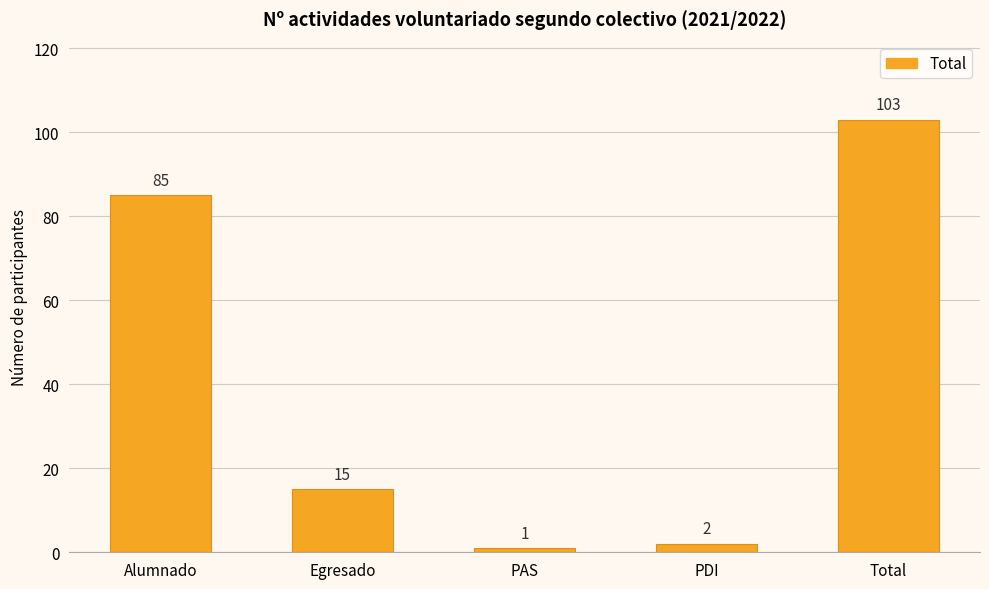

Rank the categories by value from lowest to highest.

PAS, PDI, Egresado, Alumnado, Total